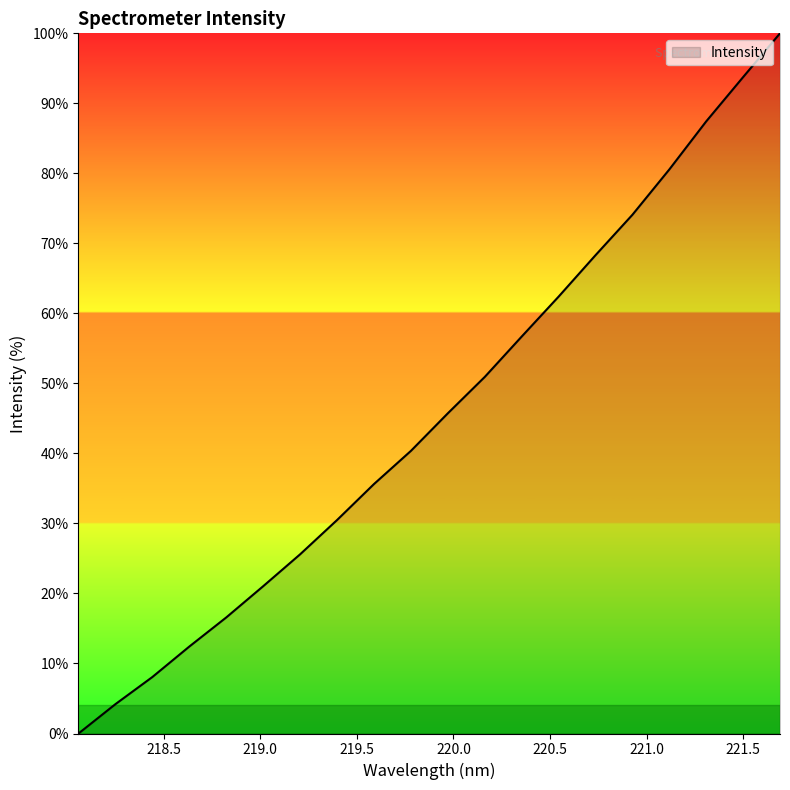

What is the maximum value shown in the chart?

100.0